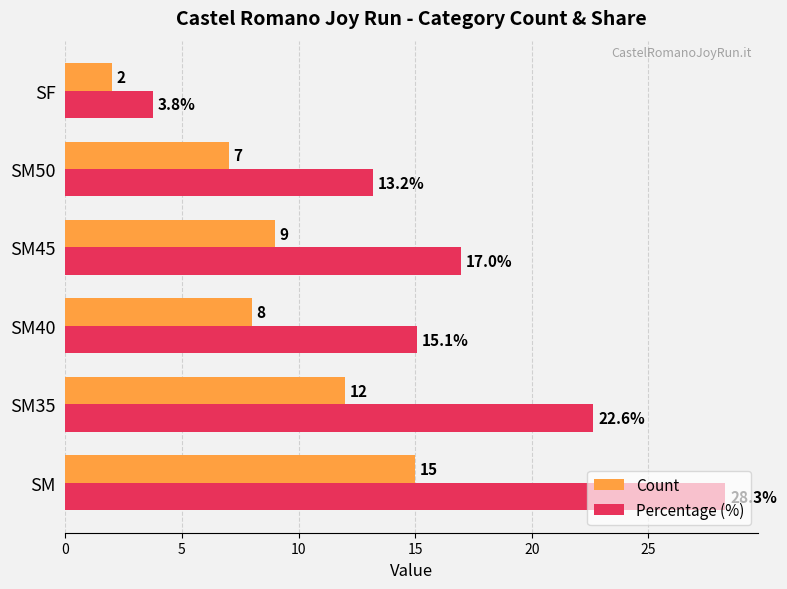

How many categories are shown in the chart?

6